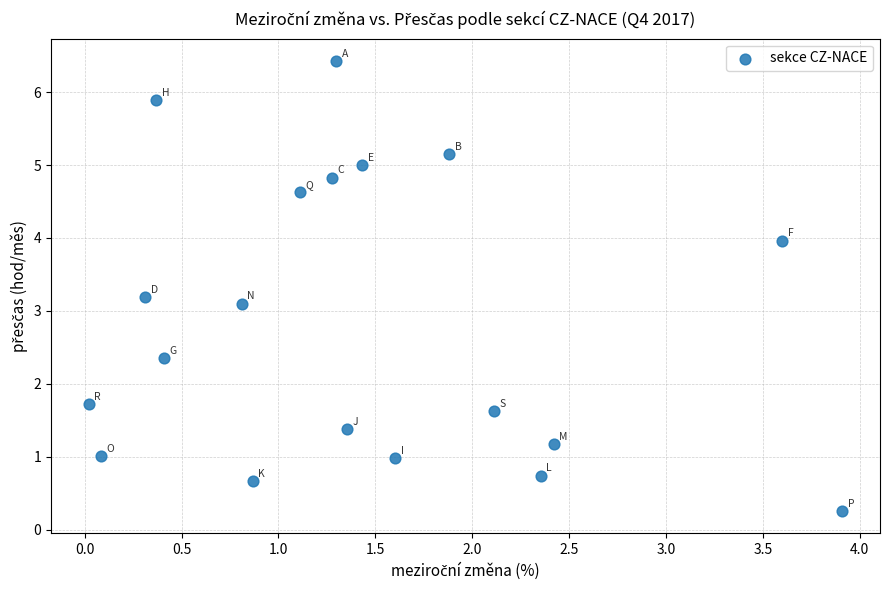

What Y value in the scatter plot is closest to 3?

3.1